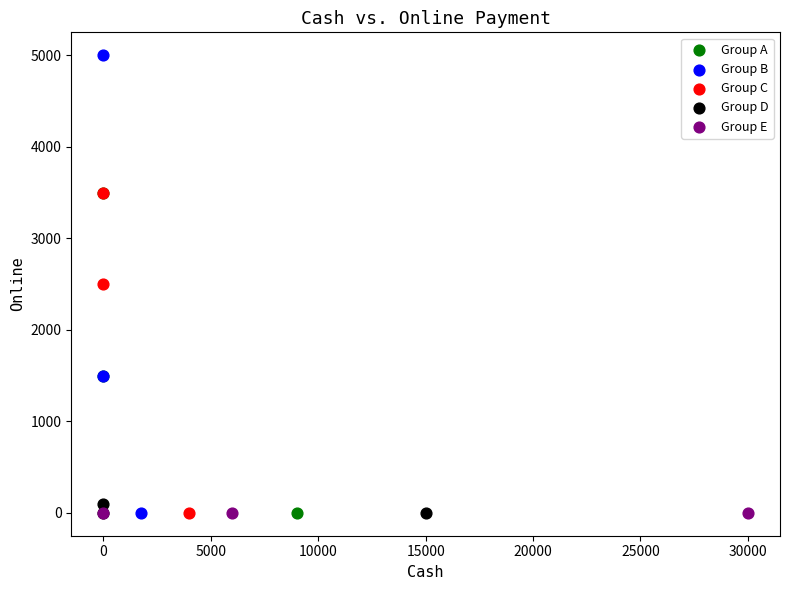

What are all the series names shown in the legend?

Group A, Group B, Group C, Group D, Group E